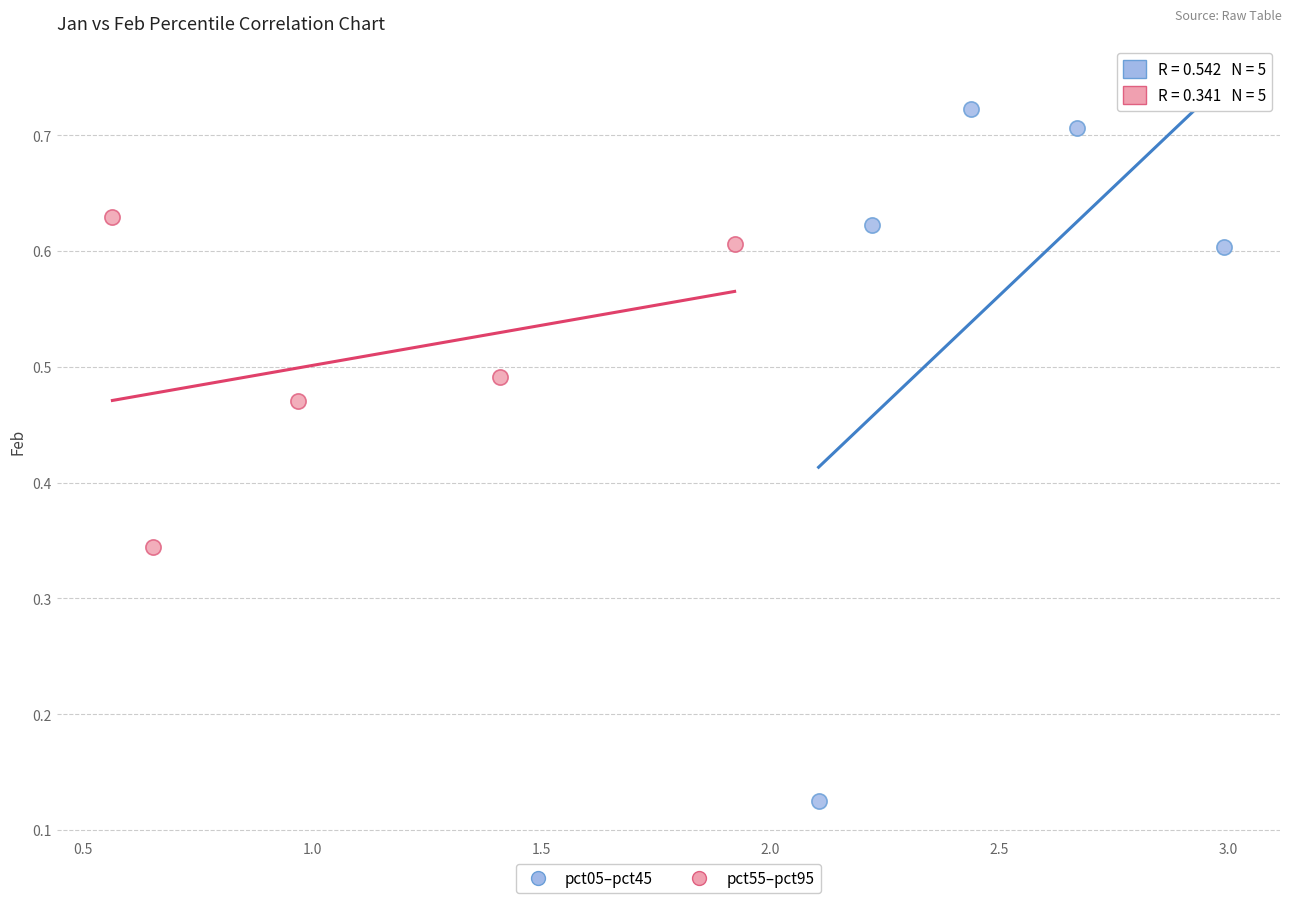

Which series contains the highest Y value?

pct05–pct45